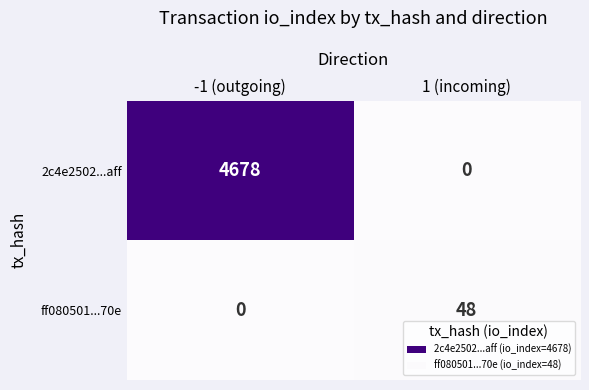

List the series in order of their overall mean, lowest first.

ff080501...70e, 2c4e2502...aff